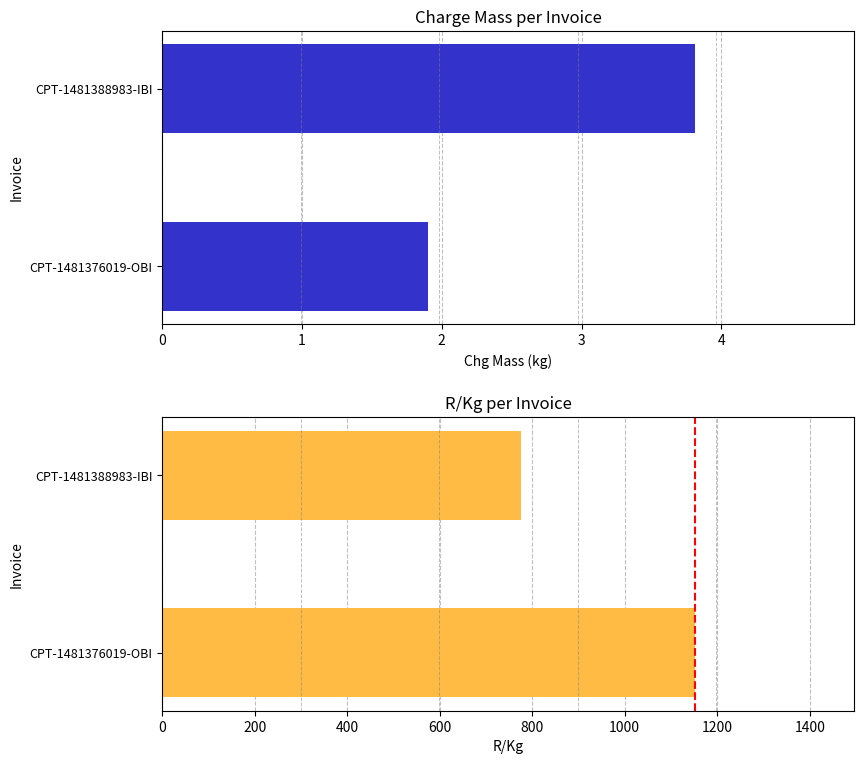

At how many categories does at least one series exceed 1127?

1